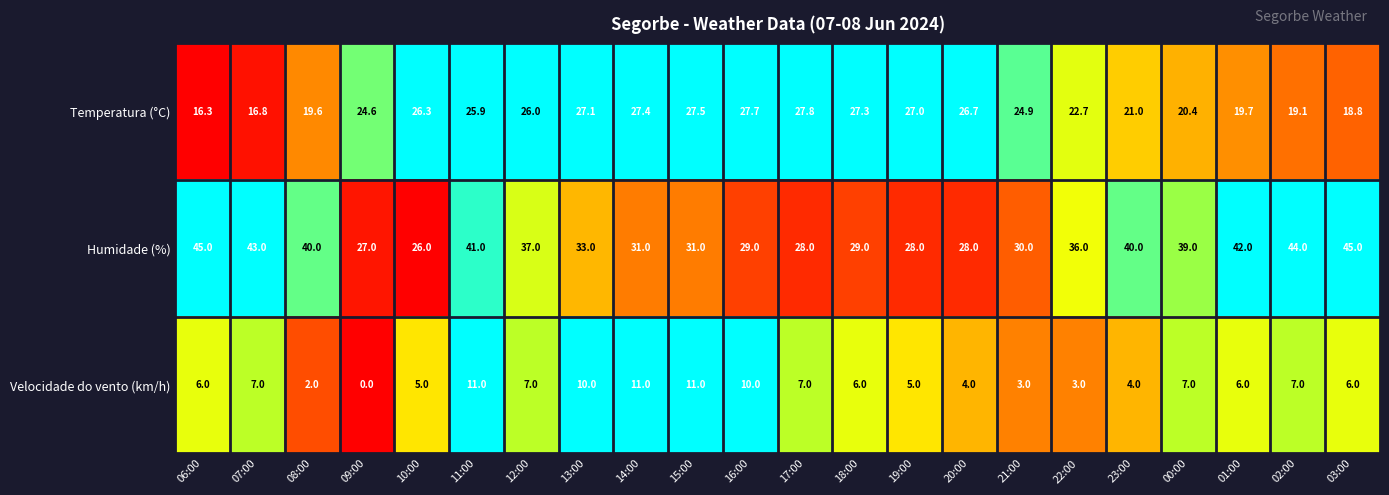

Rank the series by their average value, from highest to lowest.

Humidade (%), Temperatura (°C), Velocidade do vento (km/h)